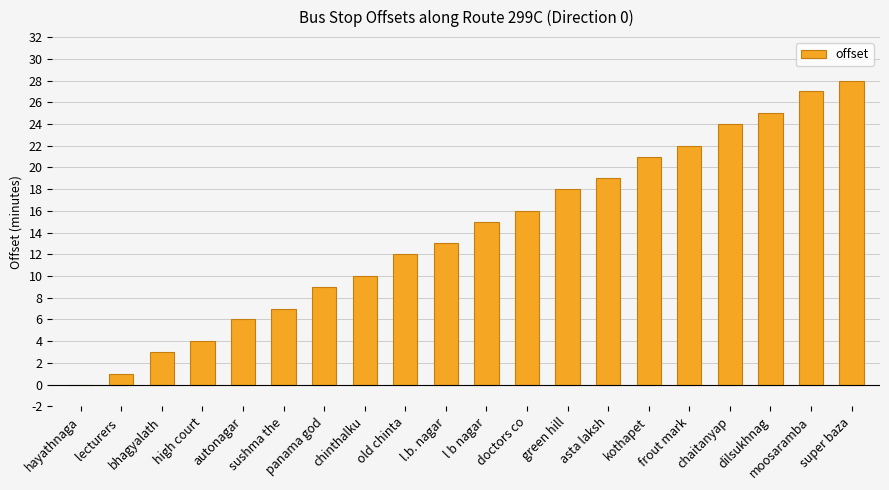

Reading left to right, what are all the values shown in this chart?

hayathnaga=0	lecturers =1	bhagyalath=3	high court=4	autonagar=6	sushma the=7	panama god=9	chinthalku=10	old chinta=12	l.b. nagar=13	l b nagar=15	doctors co=16	green hill=18	asta laksh=19	kothapet=21	frout mark=22	chaitanyap=24	dilsukhnag=25	moosaramba=27	super baza=28